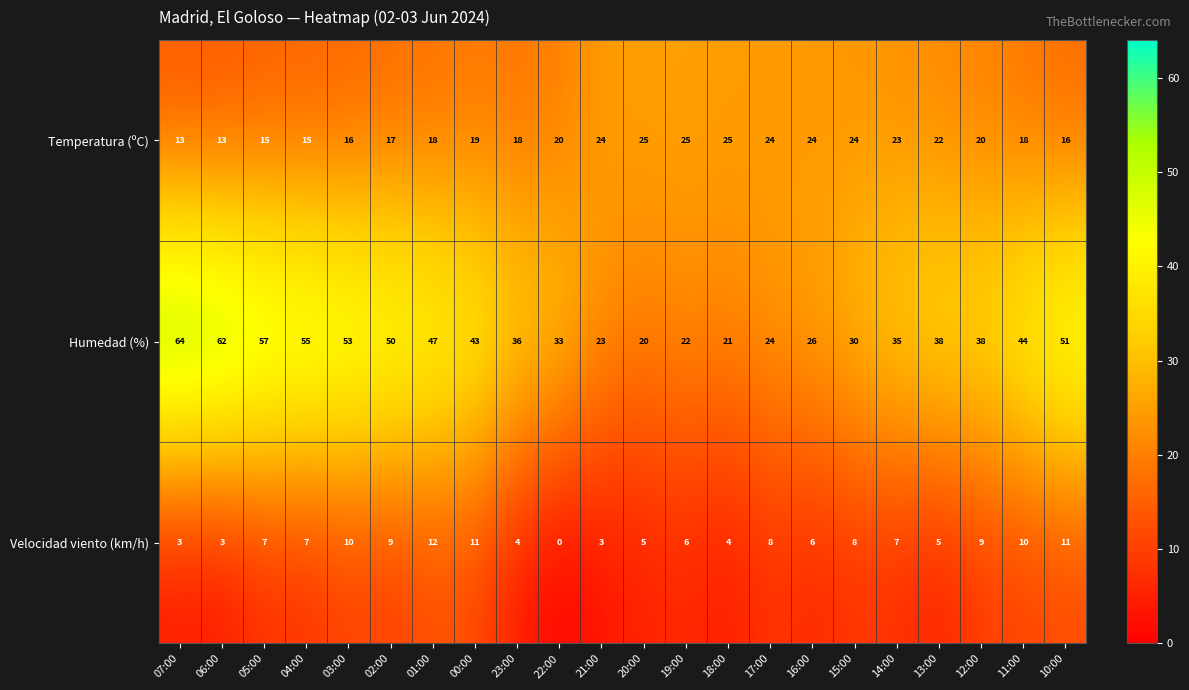

What is the sum of all Velocidad viento (km/h) values?

148